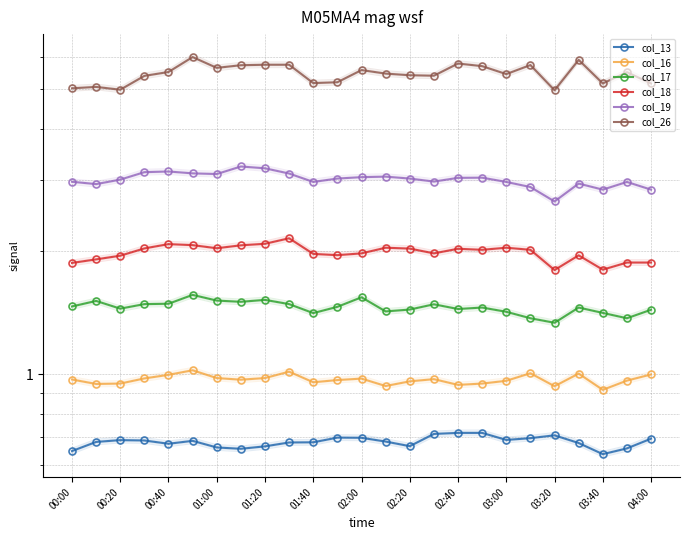

Is this an area chart (filled region under the line)?

No